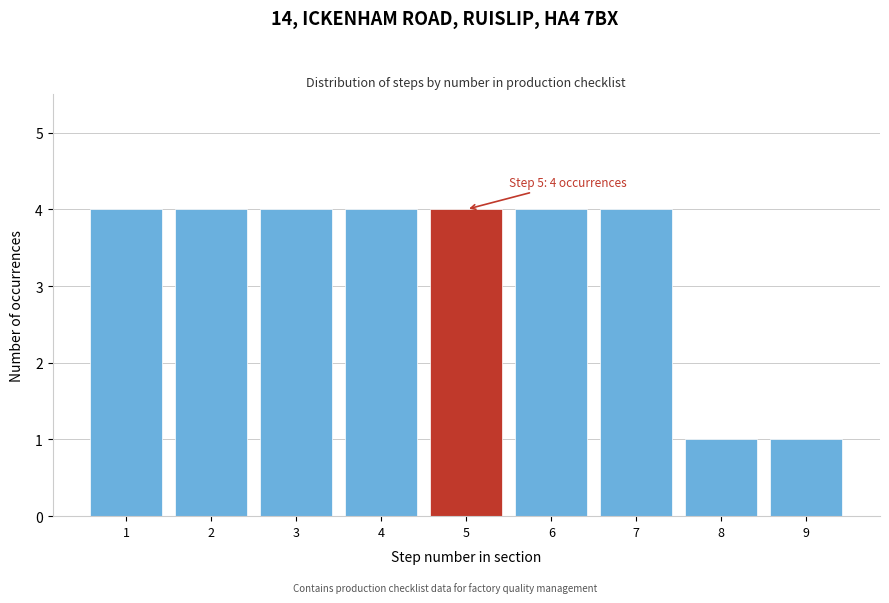

Reading left to right, list all the values displayed in this chart.

1=4	2=4	3=4	4=4	5=4	6=4	7=4	8=1	9=1